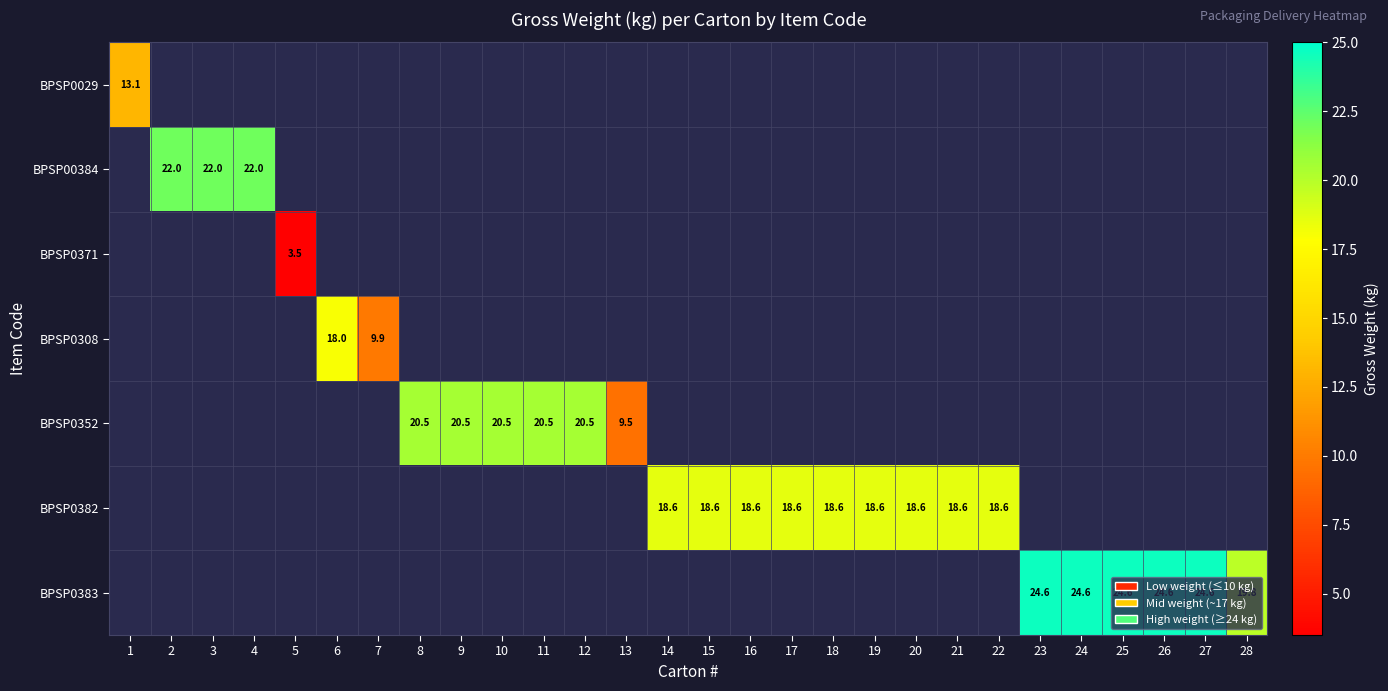

Which has a higher value, 5 or 4?

4